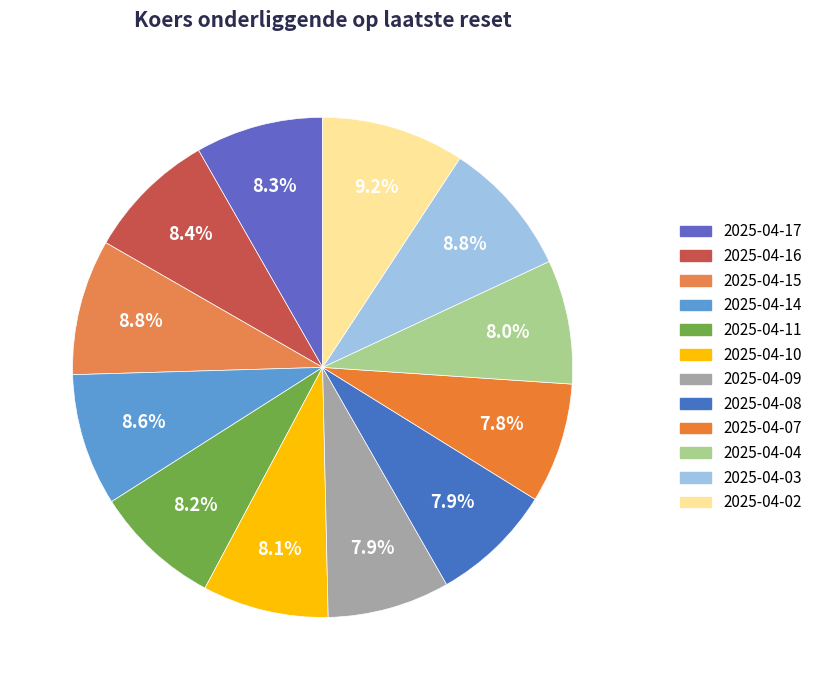

How many segments does this pie chart have?

12